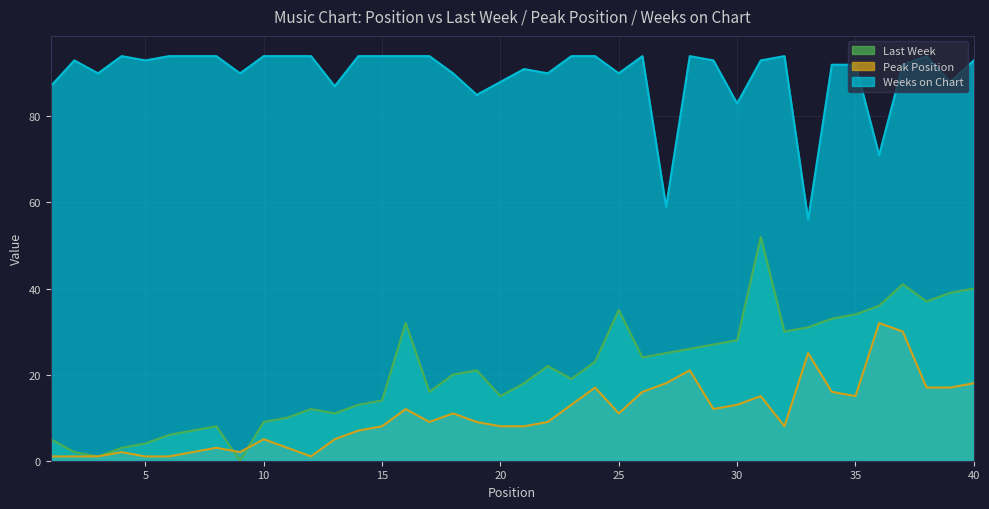

How many values in the Peak Position series are below 9?

18